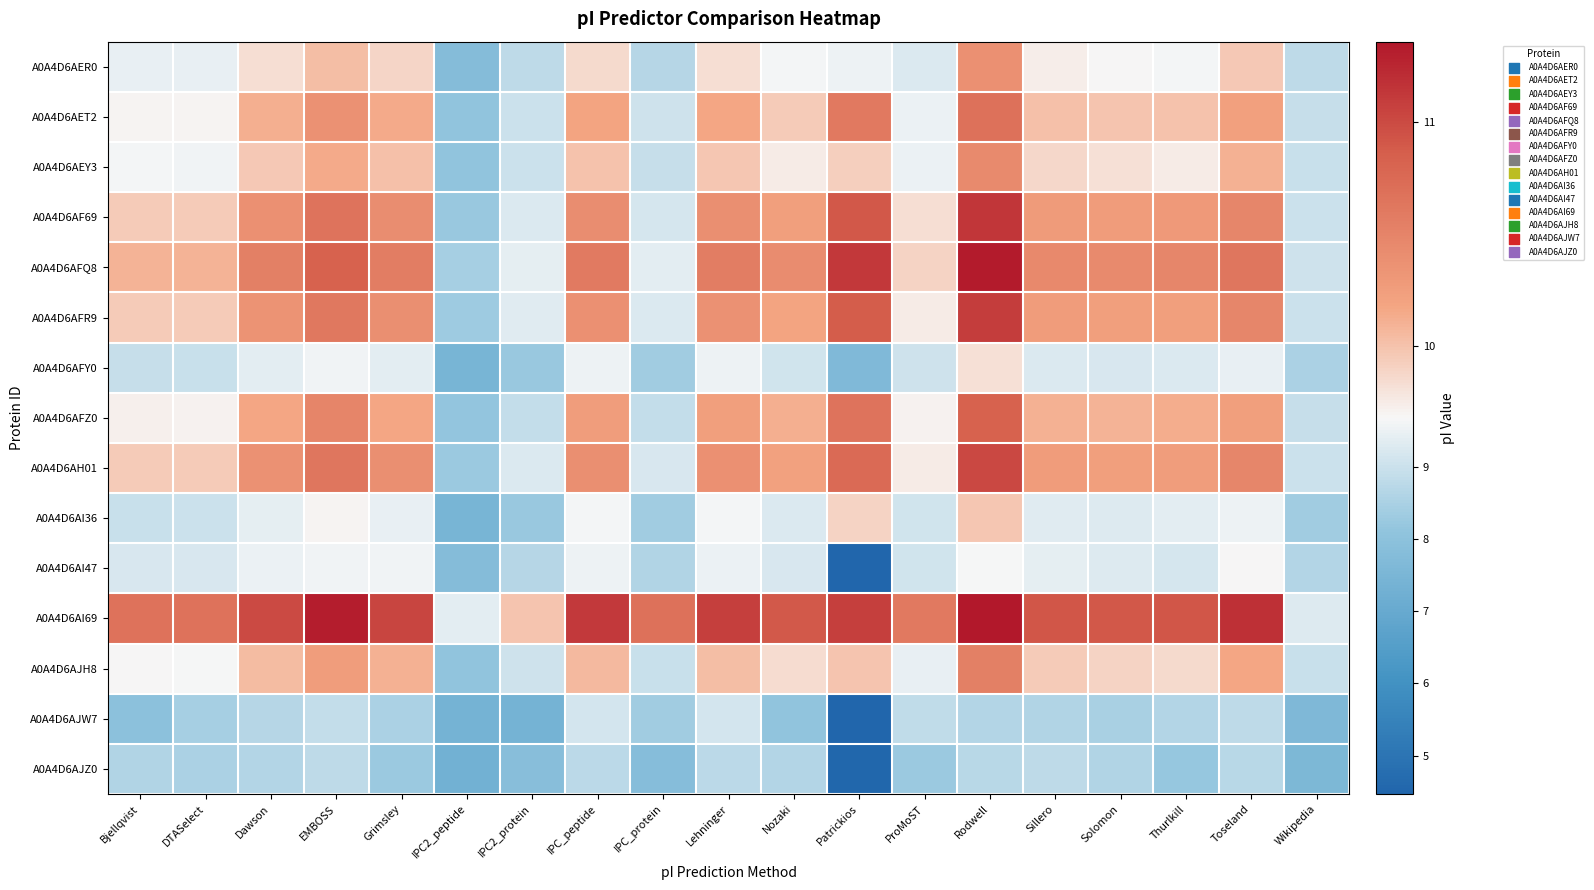

Reading left to right, extract all data points from this chart.

A0A4D6AER0: Bjellqvist=9.4	DTASelect=9.4	Dawson=9.8	EMBOSS=10.0	Grimsley=9.9	IPC2_peptide=7.8	IPC2_protein=8.8	IPC_peptide=9.9	IPC_protein=8.7	Lehninger=9.8	Nozaki=9.6	Patrickios=9.5	ProMoST=9.2	Rodwell=10.4	Sillero=9.7	Solomon=9.7	Thurlkill=9.6	Toseland=10.0	Wikipedia=8.8
A0A4D6AET2: Bjellqvist=9.7	DTASelect=9.7	Dawson=10.1	EMBOSS=10.4	Grimsley=10.1	IPC2_peptide=8.1	IPC2_protein=9.0	IPC_peptide=10.2	IPC_protein=9.0	Lehninger=10.2	Nozaki=9.9	Patrickios=10.6	ProMoST=9.5	Rodwell=10.7	Sillero=10.0	Solomon=10.0	Thurlkill=10.0	Toseland=10.2	Wikipedia=8.9
A0A4D6AEY3: Bjellqvist=9.6	DTASelect=9.6	Dawson=10.0	EMBOSS=10.1	Grimsley=10.0	IPC2_peptide=8.1	IPC2_protein=9.0	IPC_peptide=10.0	IPC_protein=8.9	Lehninger=10.0	Nozaki=9.8	Patrickios=9.9	ProMoST=9.5	Rodwell=10.4	Sillero=9.9	Solomon=9.8	Thurlkill=9.8	Toseland=10.1	Wikipedia=9.0
A0A4D6AF69: Bjellqvist=9.9	DTASelect=9.9	Dawson=10.4	EMBOSS=10.7	Grimsley=10.4	IPC2_peptide=8.2	IPC2_protein=9.3	IPC_peptide=10.4	IPC_protein=9.2	Lehninger=10.4	Nozaki=10.2	Patrickios=10.9	ProMoST=9.8	Rodwell=11.1	Sillero=10.3	Solomon=10.3	Thurlkill=10.3	Toseland=10.5	Wikipedia=9.0
A0A4D6AFQ8: Bjellqvist=10.1	DTASelect=10.1	Dawson=10.5	EMBOSS=10.8	Grimsley=10.6	IPC2_peptide=8.4	IPC2_protein=9.4	IPC_peptide=10.6	IPC_protein=9.4	Lehninger=10.6	Nozaki=10.4	Patrickios=11.1	ProMoST=9.9	Rodwell=11.3	Sillero=10.5	Solomon=10.4	Thurlkill=10.5	Toseland=10.6	Wikipedia=9.0
A0A4D6AFR9: Bjellqvist=9.9	DTASelect=9.9	Dawson=10.3	EMBOSS=10.6	Grimsley=10.4	IPC2_peptide=8.3	IPC2_protein=9.3	IPC_peptide=10.4	IPC_protein=9.3	Lehninger=10.4	Nozaki=10.2	Patrickios=10.9	ProMoST=9.8	Rodwell=11.1	Sillero=10.3	Solomon=10.2	Thurlkill=10.2	Toseland=10.5	Wikipedia=9.0
A0A4D6AFY0: Bjellqvist=8.9	DTASelect=9.0	Dawson=9.4	EMBOSS=9.6	Grimsley=9.4	IPC2_peptide=7.5	IPC2_protein=8.2	IPC_peptide=9.5	IPC_protein=8.4	Lehninger=9.5	Nozaki=9.1	Patrickios=7.7	ProMoST=9.0	Rodwell=9.8	Sillero=9.3	Solomon=9.2	Thurlkill=9.2	Toseland=9.5	Wikipedia=8.5
A0A4D6AFZ0: Bjellqvist=9.7	DTASelect=9.7	Dawson=10.2	EMBOSS=10.5	Grimsley=10.2	IPC2_peptide=8.1	IPC2_protein=8.9	IPC_peptide=10.2	IPC_protein=8.9	Lehninger=10.2	Nozaki=10.1	Patrickios=10.7	ProMoST=9.7	Rodwell=10.8	Sillero=10.1	Solomon=10.1	Thurlkill=10.1	Toseland=10.2	Wikipedia=8.9
A0A4D6AH01: Bjellqvist=9.9	DTASelect=9.9	Dawson=10.4	EMBOSS=10.6	Grimsley=10.4	IPC2_peptide=8.3	IPC2_protein=9.3	IPC_peptide=10.4	IPC_protein=9.2	Lehninger=10.4	Nozaki=10.2	Patrickios=10.7	ProMoST=9.8	Rodwell=11.0	Sillero=10.3	Solomon=10.2	Thurlkill=10.2	Toseland=10.5	Wikipedia=9.0
A0A4D6AI36: Bjellqvist=9.0	DTASelect=9.0	Dawson=9.4	EMBOSS=9.7	Grimsley=9.4	IPC2_peptide=7.5	IPC2_protein=8.2	IPC_peptide=9.6	IPC_protein=8.4	Lehninger=9.6	Nozaki=9.2	Patrickios=9.9	ProMoST=9.1	Rodwell=10.0	Sillero=9.3	Solomon=9.3	Thurlkill=9.4	Toseland=9.5	Wikipedia=8.4
A0A4D6AI47: Bjellqvist=9.2	DTASelect=9.2	Dawson=9.5	EMBOSS=9.6	Grimsley=9.6	IPC2_peptide=7.8	IPC2_protein=8.7	IPC_peptide=9.5	IPC_protein=8.6	Lehninger=9.5	Nozaki=9.2	Patrickios=4.5	ProMoST=9.1	Rodwell=9.7	Sillero=9.4	Solomon=9.3	Thurlkill=9.2	Toseland=9.7	Wikipedia=8.7
A0A4D6AI69: Bjellqvist=10.7	DTASelect=10.7	Dawson=11.0	EMBOSS=11.3	Grimsley=11.0	IPC2_peptide=9.4	IPC2_protein=10.0	IPC_peptide=11.1	IPC_protein=10.7	Lehninger=11.1	Nozaki=10.9	Patrickios=11.1	ProMoST=10.6	Rodwell=11.4	Sillero=10.9	Solomon=10.9	Thurlkill=10.9	Toseland=11.2	Wikipedia=9.3
A0A4D6AJH8: Bjellqvist=9.7	DTASelect=9.7	Dawson=10.0	EMBOSS=10.2	Grimsley=10.1	IPC2_peptide=8.1	IPC2_protein=9.0	IPC_peptide=10.1	IPC_protein=8.9	Lehninger=10.0	Nozaki=9.8	Patrickios=10.0	ProMoST=9.5	Rodwell=10.5	Sillero=9.9	Solomon=9.9	Thurlkill=9.9	Toseland=10.2	Wikipedia=9.0
A0A4D6AJW7: Bjellqvist=8.0	DTASelect=8.4	Dawson=8.7	EMBOSS=8.9	Grimsley=8.5	IPC2_peptide=7.4	IPC2_protein=7.4	IPC_peptide=9.1	IPC_protein=8.3	Lehninger=9.1	Nozaki=8.1	Patrickios=4.5	ProMoST=8.9	Rodwell=8.6	Sillero=8.6	Solomon=8.5	Thurlkill=8.6	Toseland=8.8	Wikipedia=7.6
A0A4D6AJZ0: Bjellqvist=8.6	DTASelect=8.5	Dawson=8.6	EMBOSS=8.8	Grimsley=8.3	IPC2_peptide=7.3	IPC2_protein=7.9	IPC_peptide=8.8	IPC_protein=7.8	Lehninger=8.8	Nozaki=8.6	Patrickios=4.5	ProMoST=8.3	Rodwell=8.7	Sillero=8.8	Solomon=8.6	Thurlkill=8.2	Toseland=8.7	Wikipedia=7.6